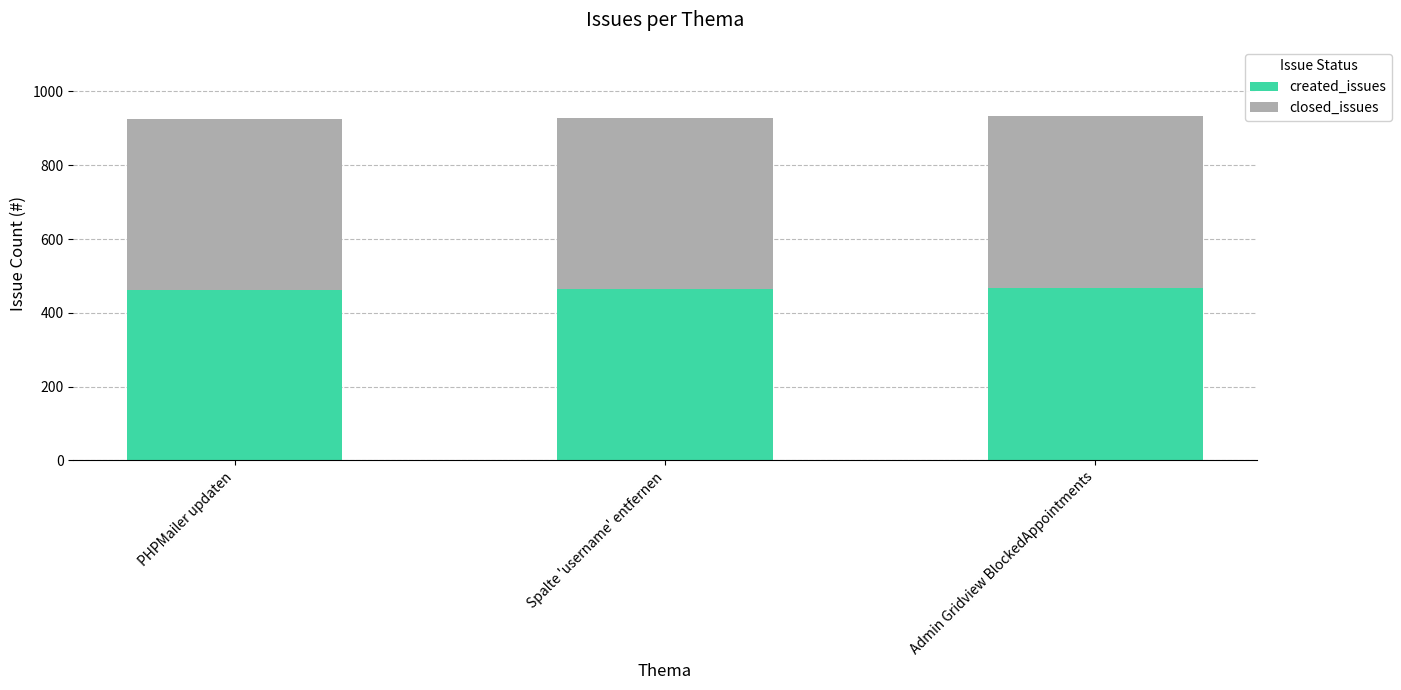

What is the sum of all created_issues values?

1394